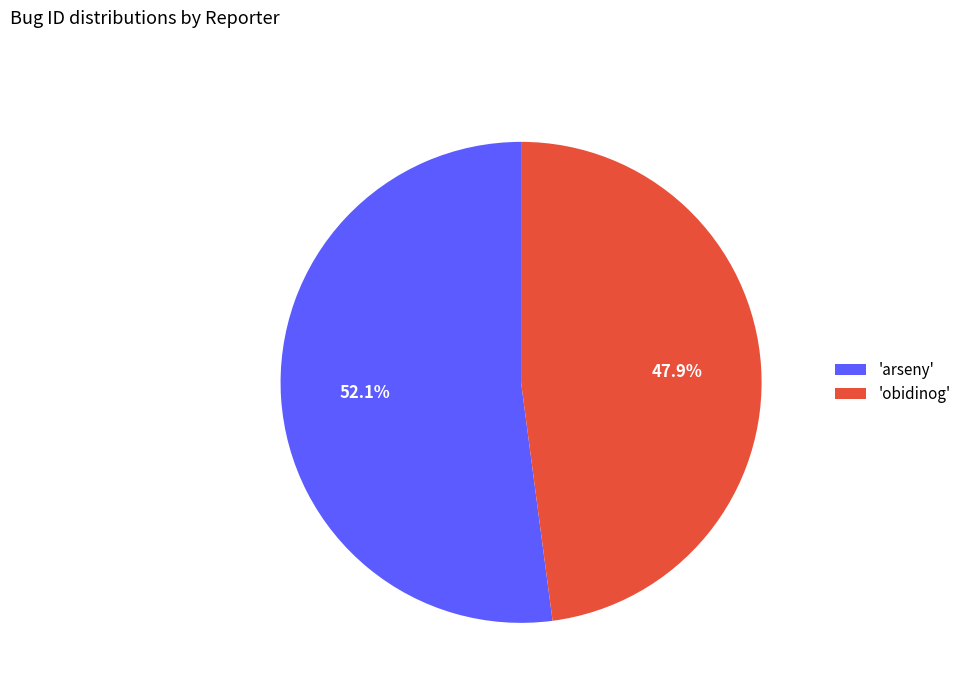

Count the number of slices in the pie.

2